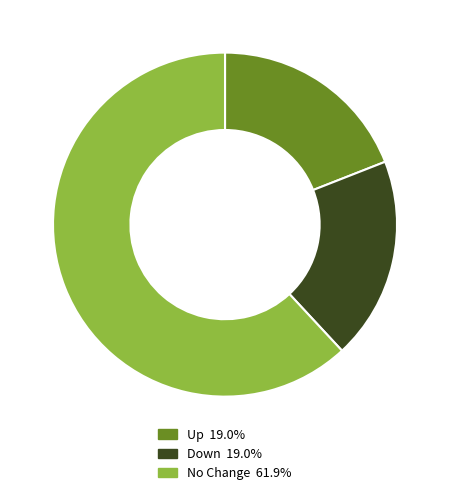

Count the number of slices in the pie.

3